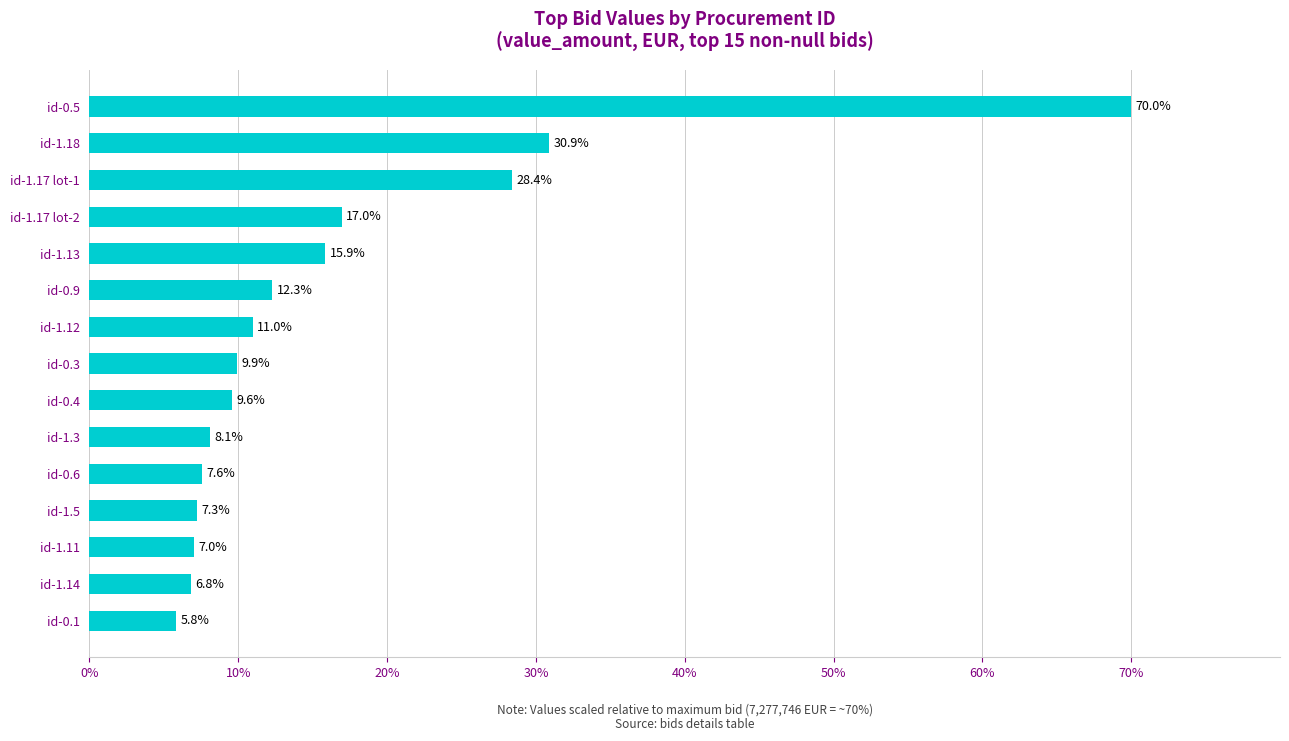

True or false: the data shows 30.9 at id-1.18.

True